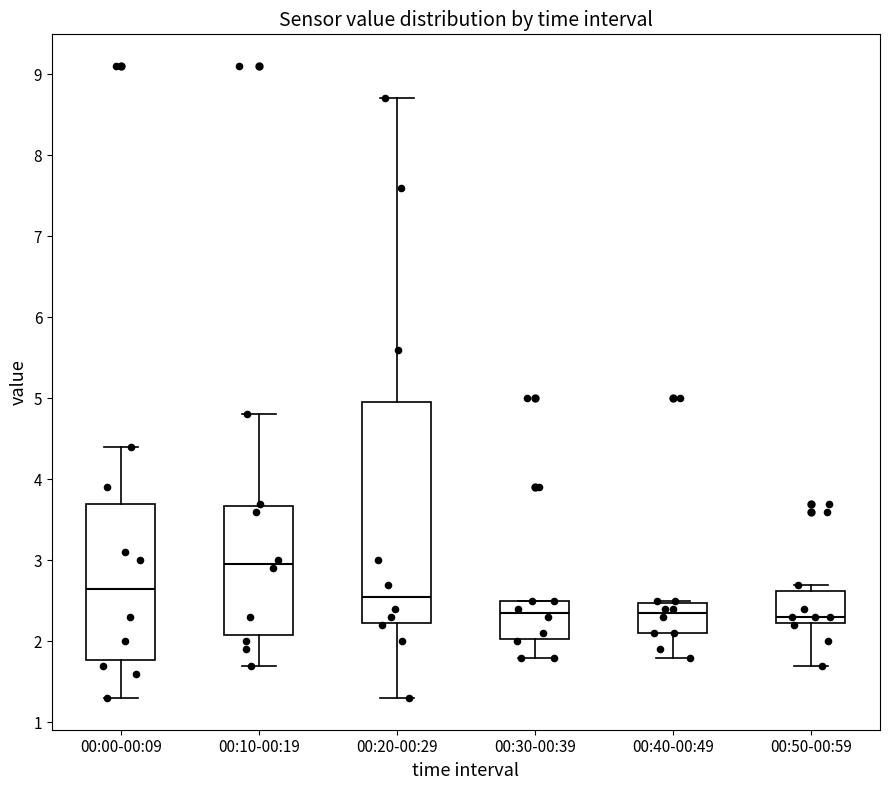

Which box is the tallest, from its lower edge to its upper edge?

00:20-00:29